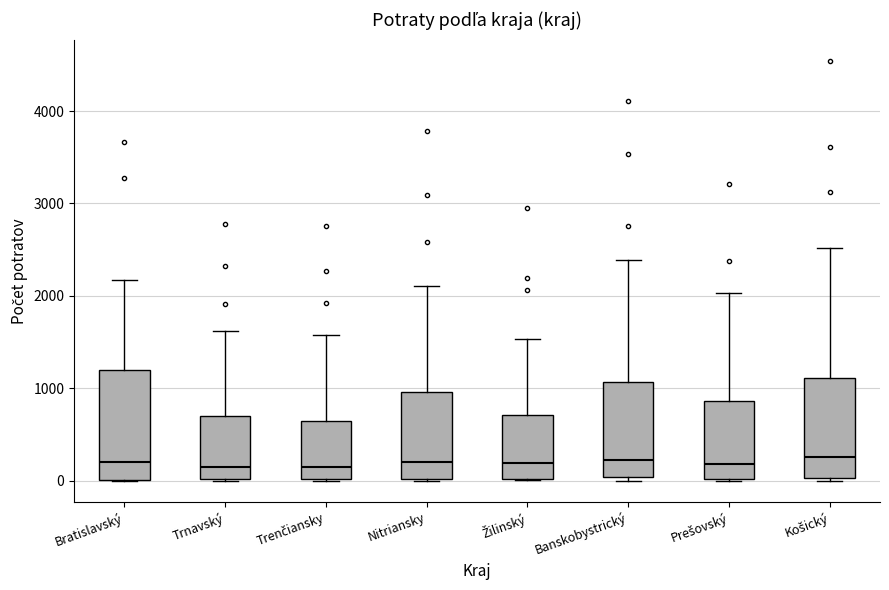

Where is the lower edge of the box for Košický on the y-axis? The values are not printed on the chart, so give them approximately, as read against the axis.

0